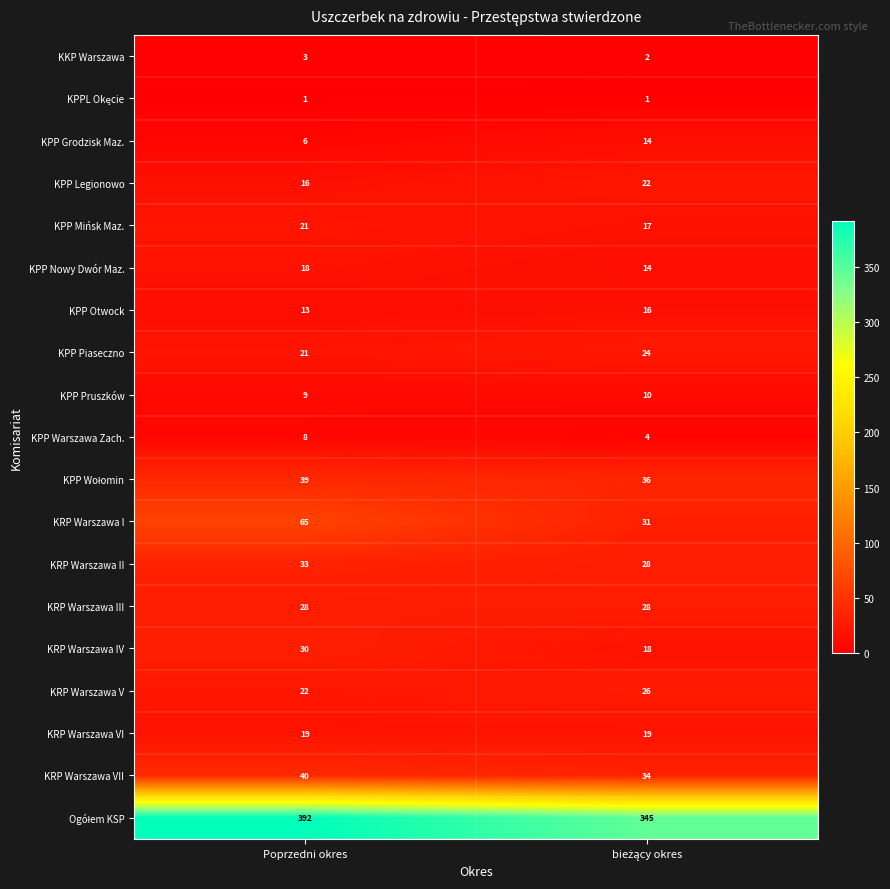

Which category has the highest value across all series?

Poprzedni okres